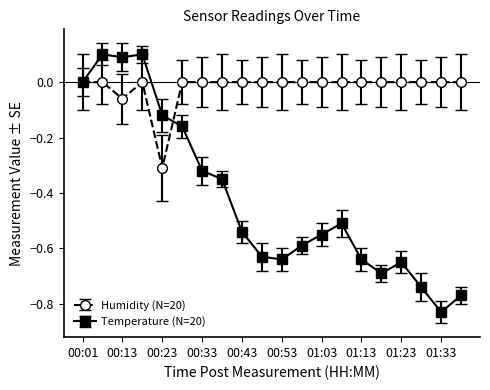

Which series has the largest range (max minus min)?

Temperature (N=20)